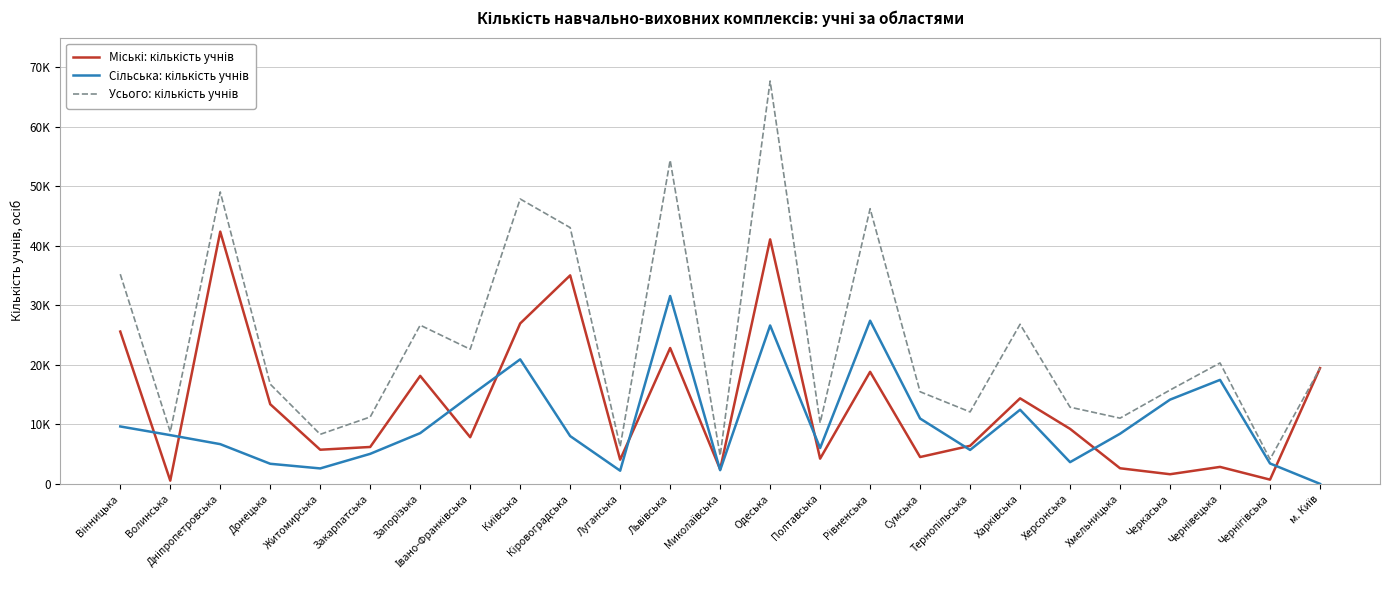

Is this an area chart (filled region under the line)?

No